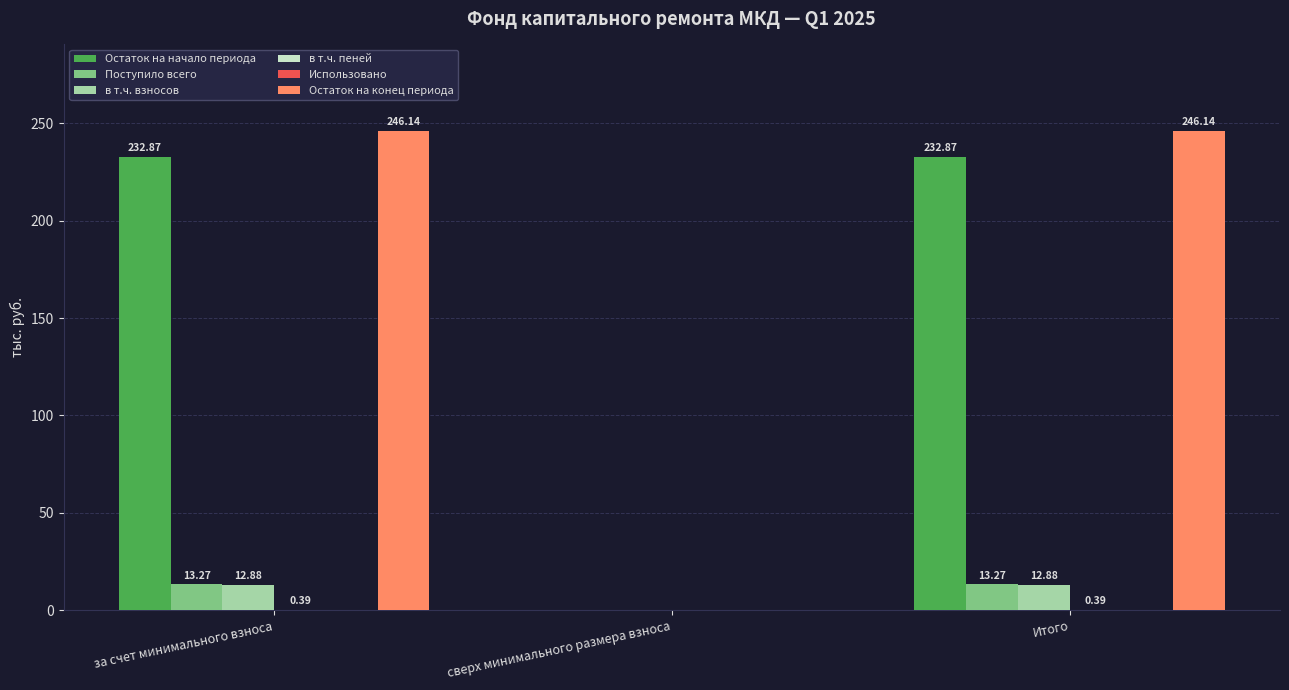

Between сверх минимального размера взноса and Итого, which series saw the biggest shift?

Остаток на конец периода